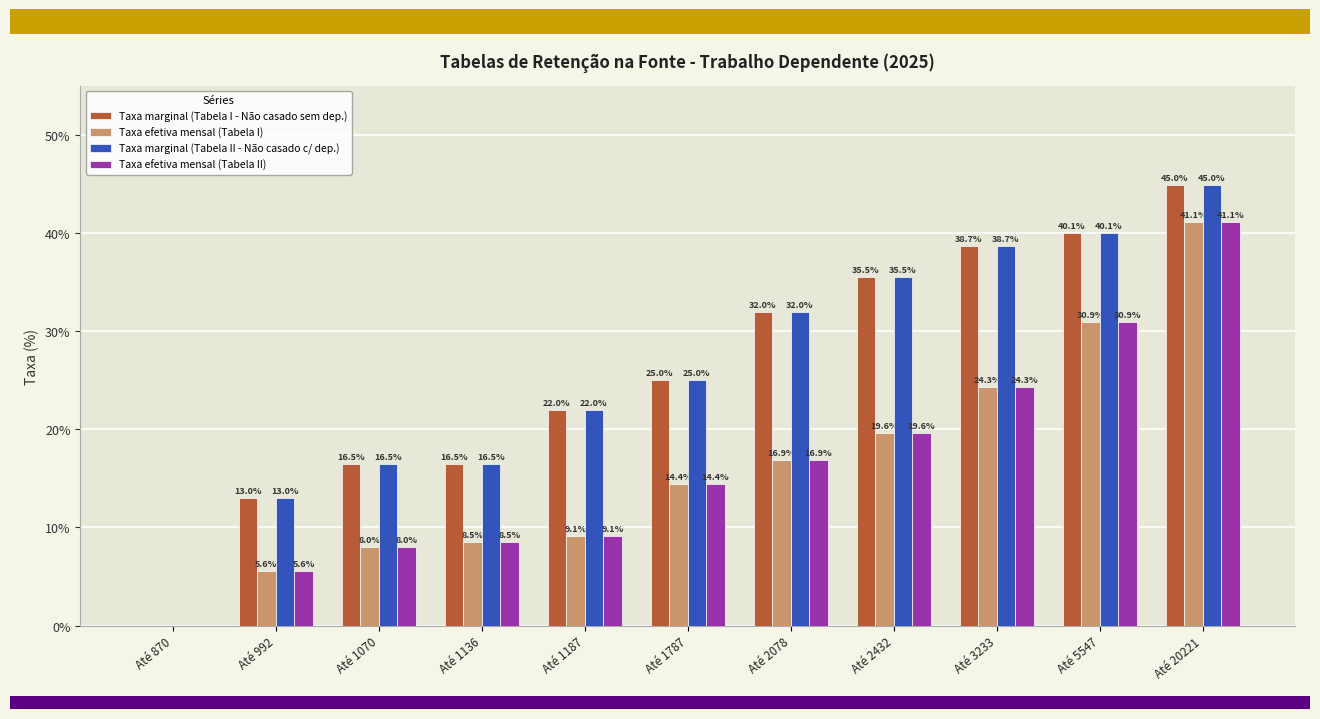

At which category is the sum across all series the highest?

Até 20221